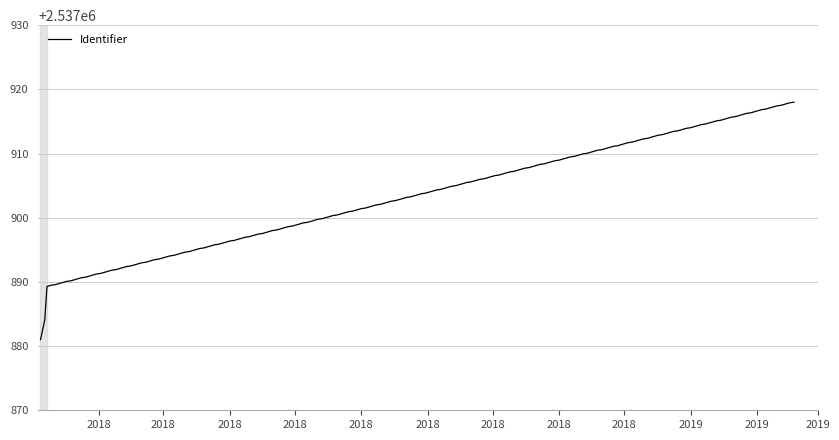

What is the difference between the maximum and minimum values?

37.0